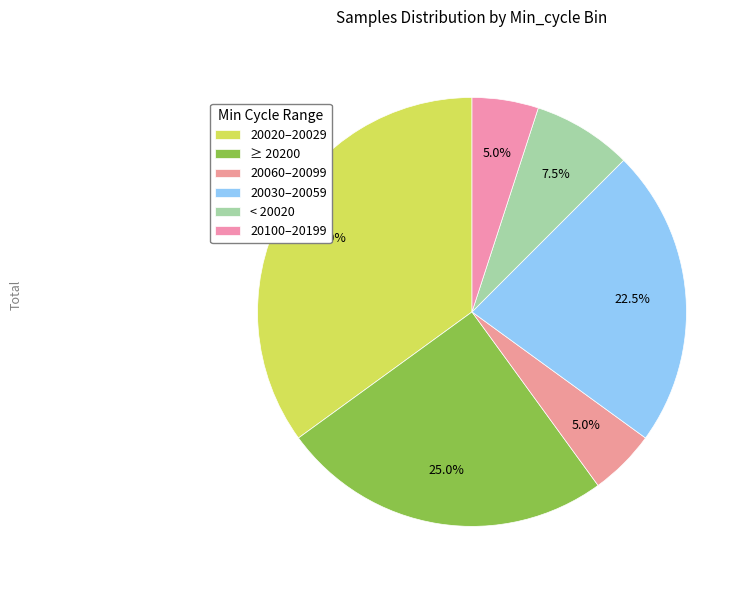

How many slices are in this pie chart?

6